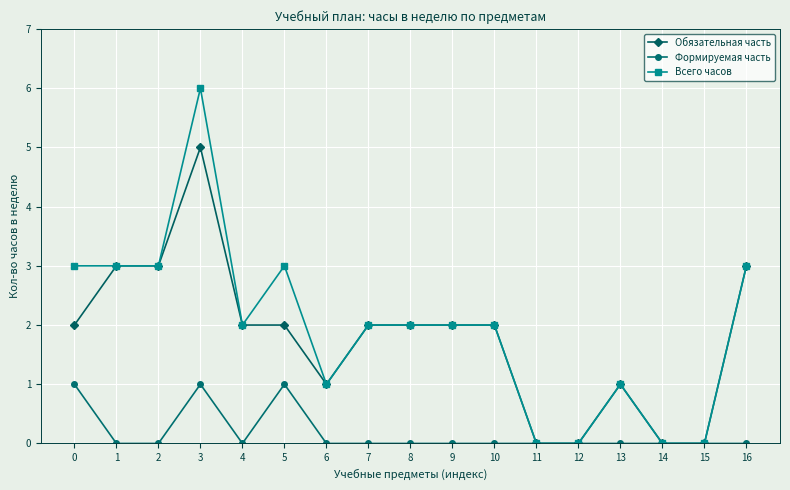

Which series has the largest range (max minus min)?

Всего часов